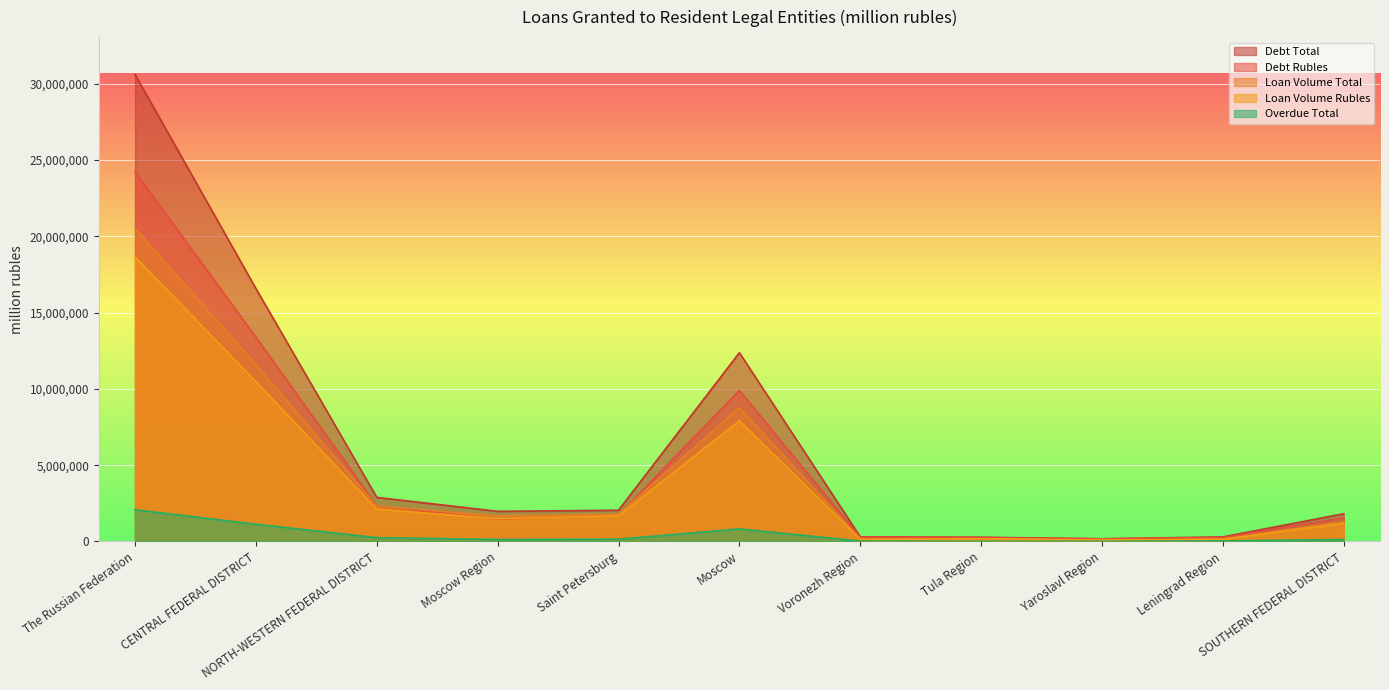

At which category is the sum across all series the highest?

The Russian Federation